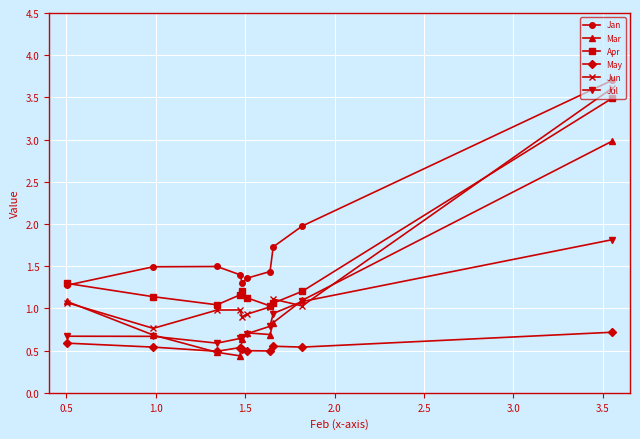

How many data points does each series have?

10